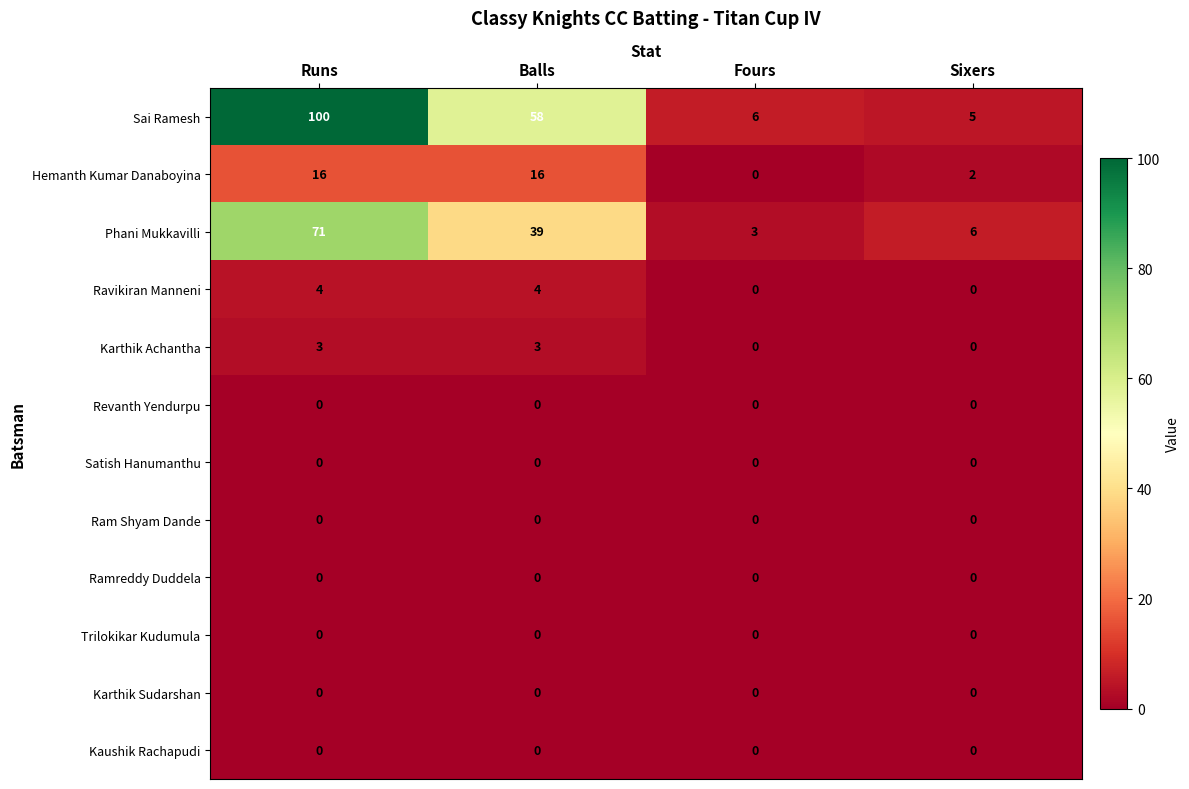

What is the sum of the Sai Ramesh values at Fours and Runs?

106